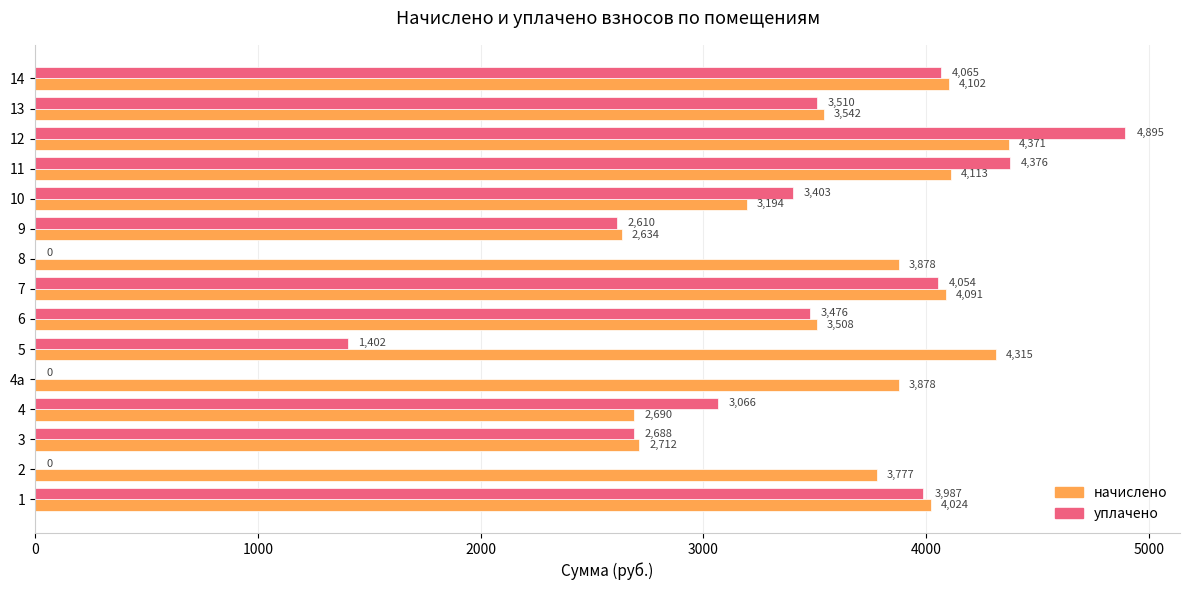

Which series changed the most between 1 and 4а?

уплачено